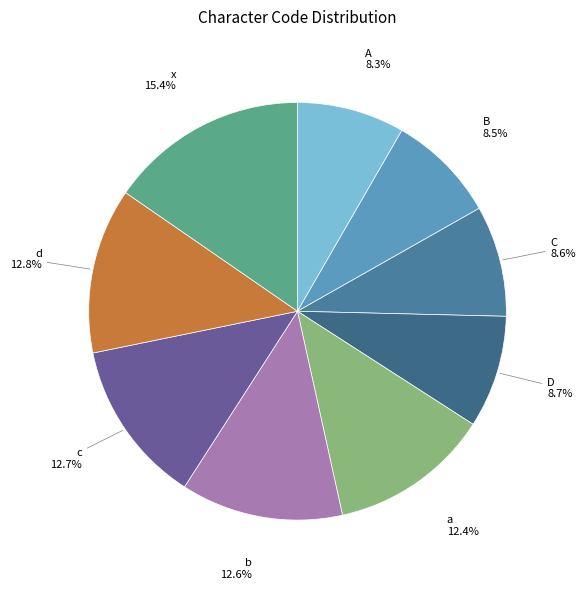

How many slices are in this pie chart?

9